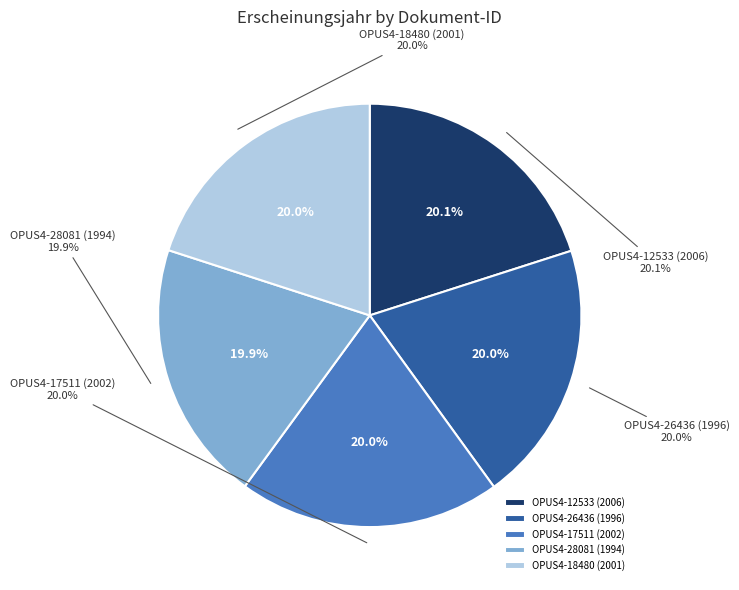

What is the ratio of the value at OPUS4-17511 (2002) to the value at OPUS4-28081 (1994)?

1.0